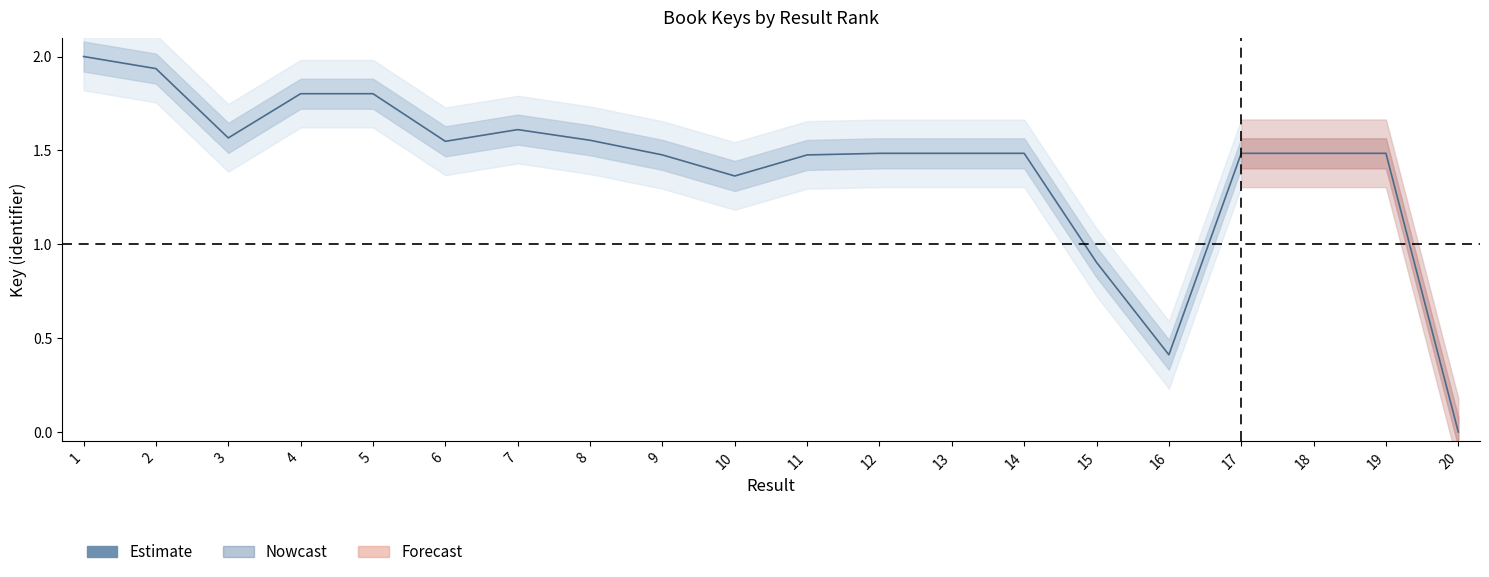

What is the difference between the maximum and minimum values?

2.0